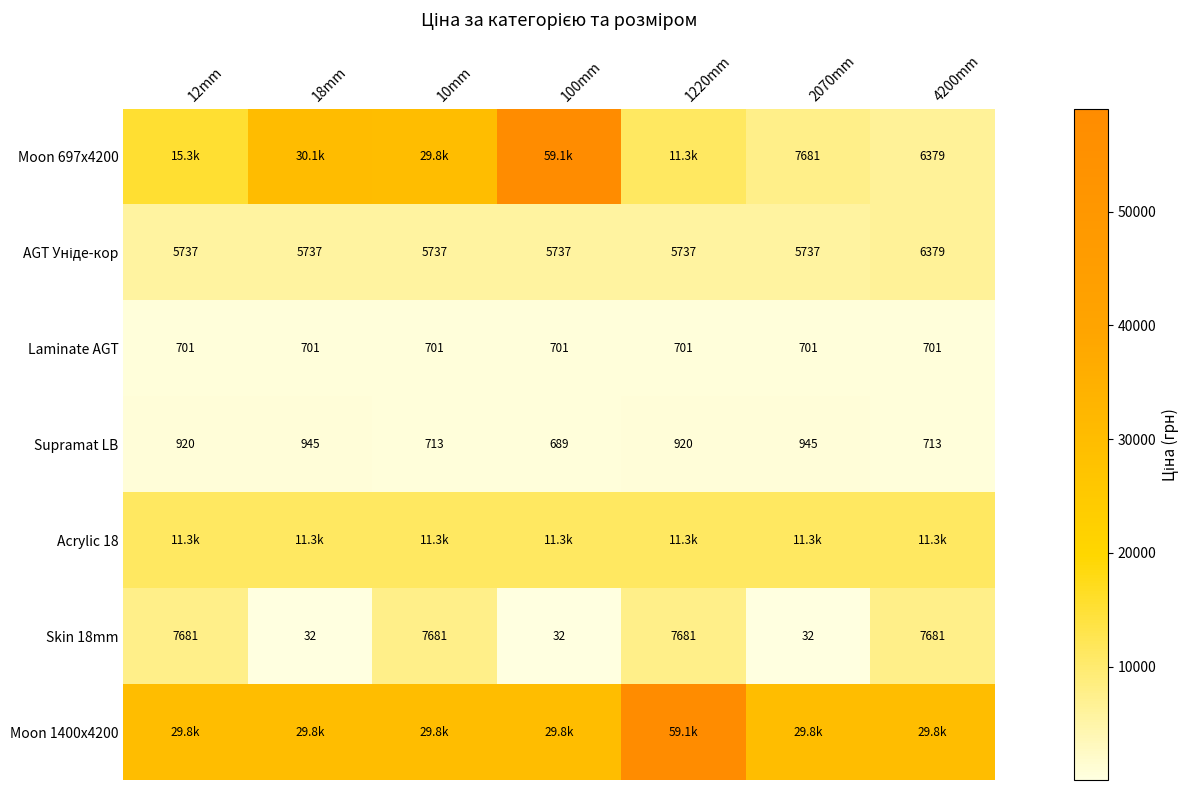

List the series in order of their peak value, highest first.

Moon 697x4200, Moon 1400x4200, Acrylic 18, Skin 18mm, AGT Уніде-кор, Supramat LB, Laminate AGT